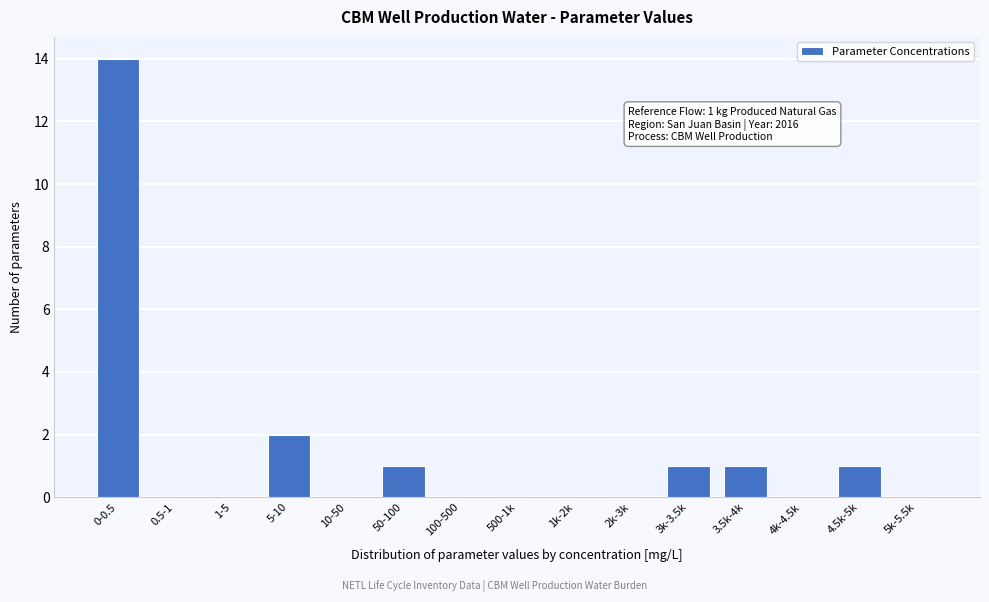

Reading left to right, what are all the values shown in this chart?

0-0.5=14	0.5-1=0	1-5=0	5-10=2	10-50=0	50-100=1	100-500=0	500-1k=0	1k-2k=0	2k-3k=0	3k-3.5k=1	3.5k-4k=1	4k-4.5k=0	4.5k-5k=1	5k-5.5k=0